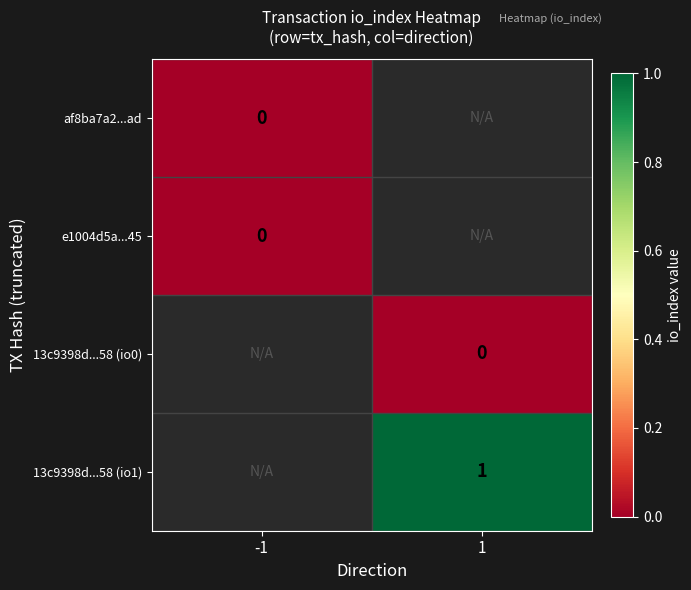

List the series in order of their peak value, lowest first.

af8ba7a2...ad, e1004d5a...45, 13c9398d...58 (io0), 13c9398d...58 (io1)